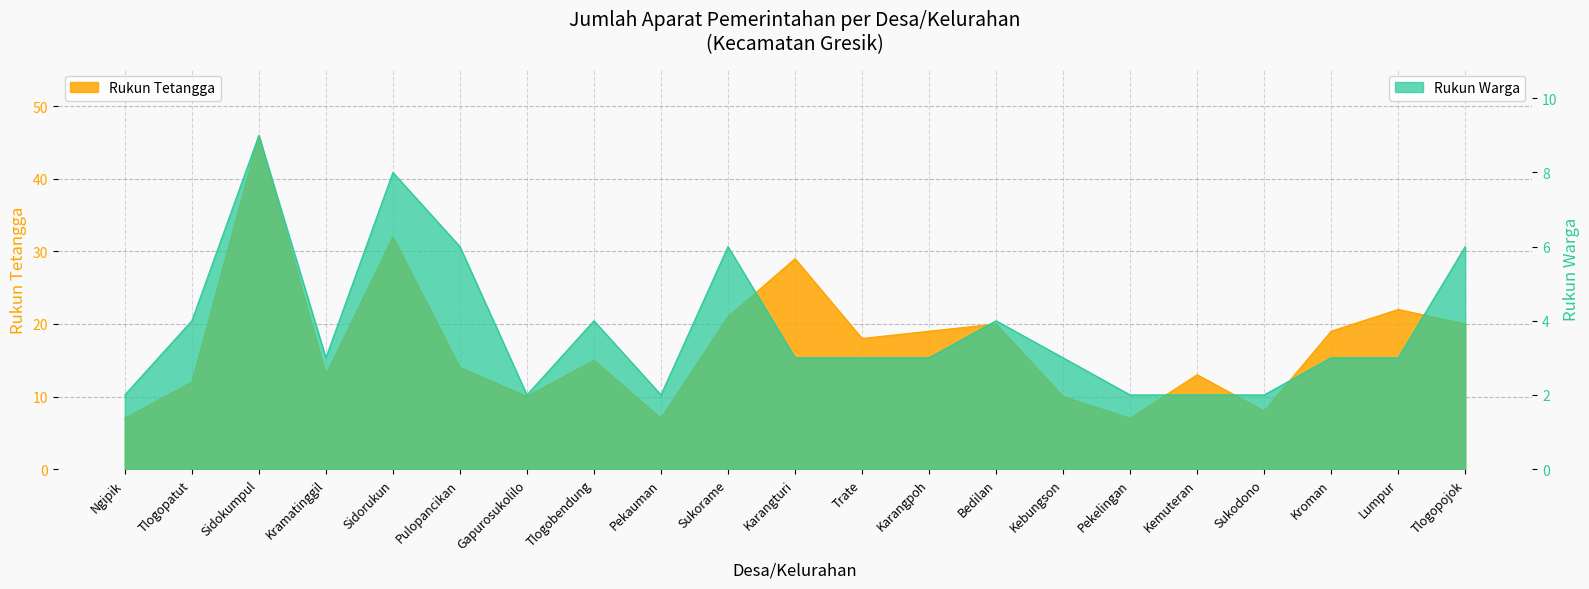

Does the chart have visible grid lines?

Yes